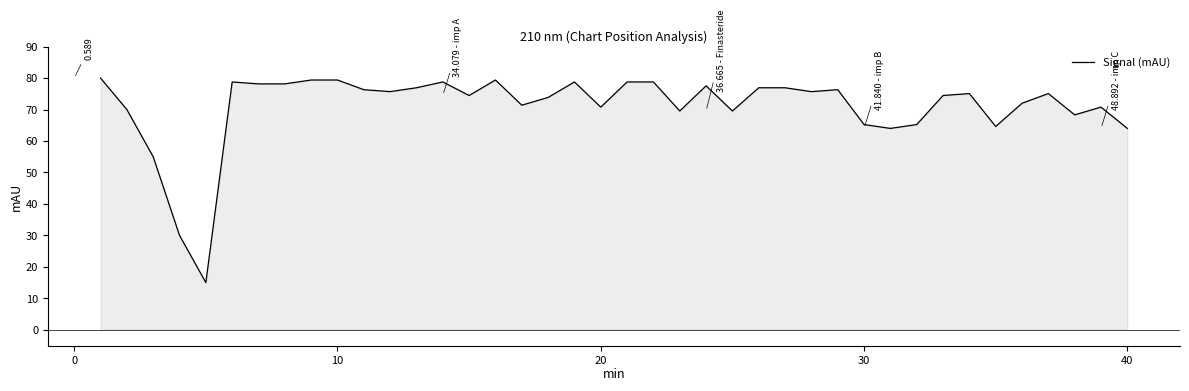

Does the chart have visible grid lines?

No